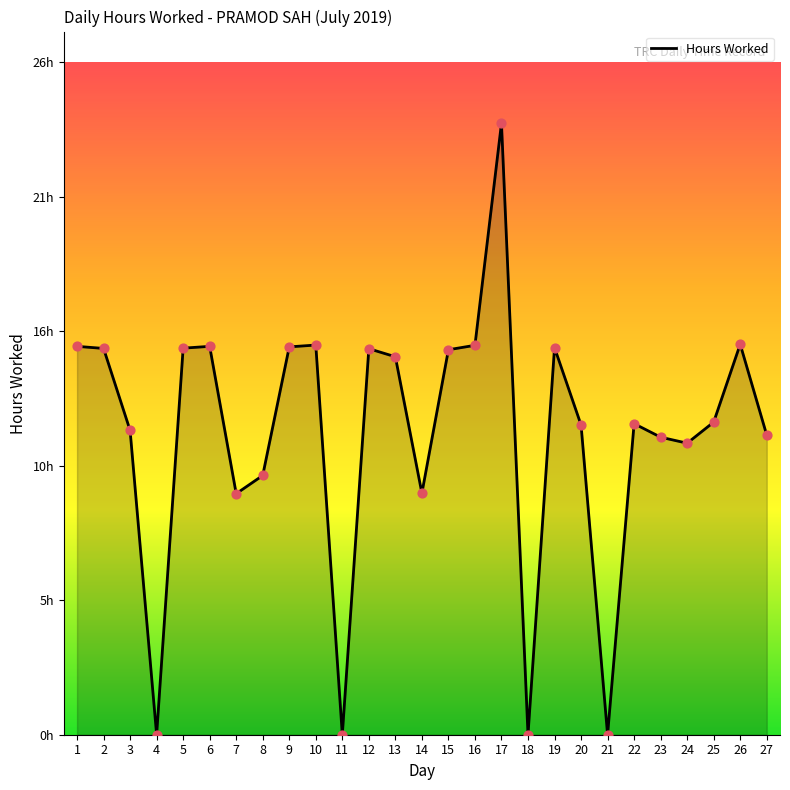

Does the chart have visible grid lines?

No